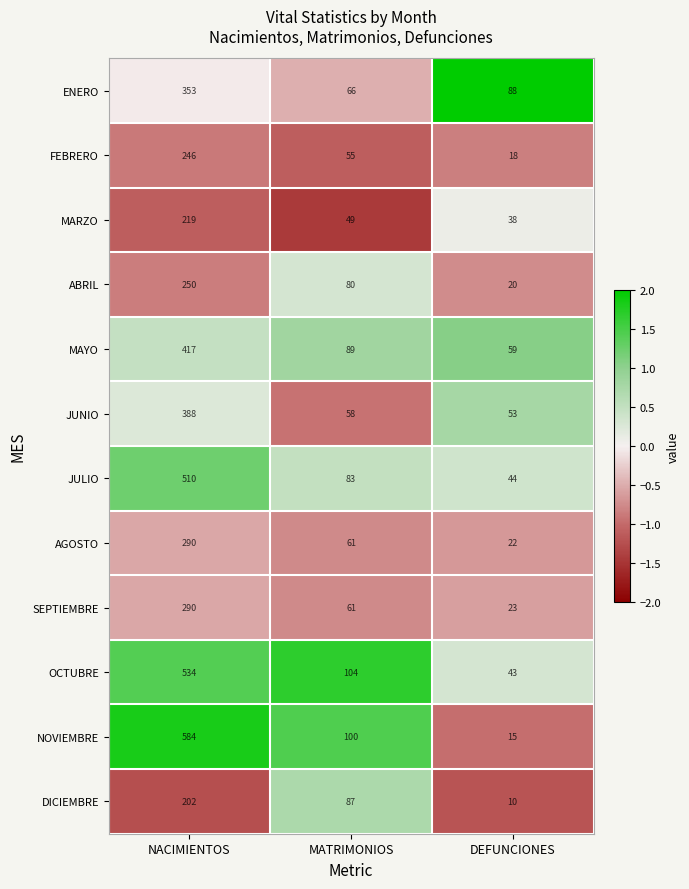

The value of OCTUBRE at DEFUNCIONES is 77. True or false?

False